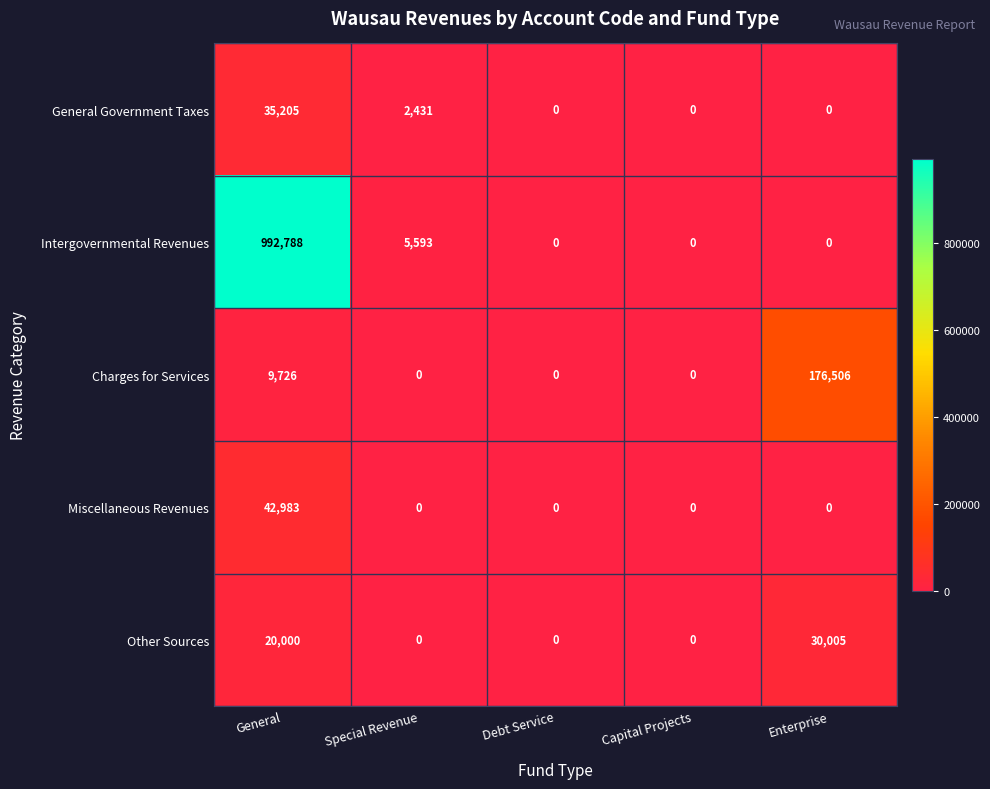

Reading right to left, list all the values displayed in this chart.

General Government Taxes: Enterprise=0	Capital Projects=0	Debt Service=0	Special Revenue=2431	General=35205
Intergovernmental Revenues: Enterprise=0	Capital Projects=0	Debt Service=0	Special Revenue=5593	General=992788
Charges for Services: Enterprise=176506	Capital Projects=0	Debt Service=0	Special Revenue=0	General=9726
Miscellaneous Revenues: Enterprise=0	Capital Projects=0	Debt Service=0	Special Revenue=0	General=42983
Other Sources: Enterprise=30005	Capital Projects=0	Debt Service=0	Special Revenue=0	General=20000